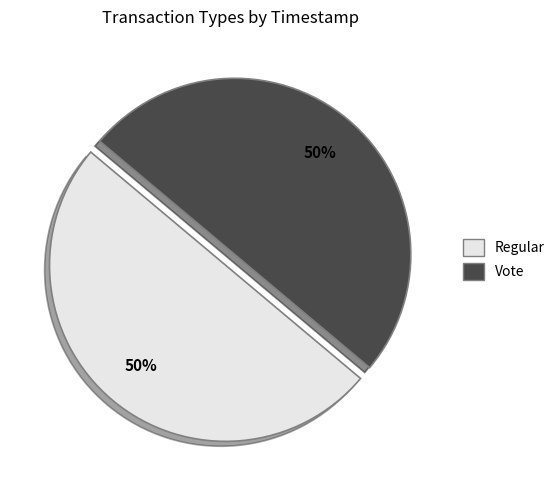

What percentage is the Regular slice, to the nearest percent?

50%